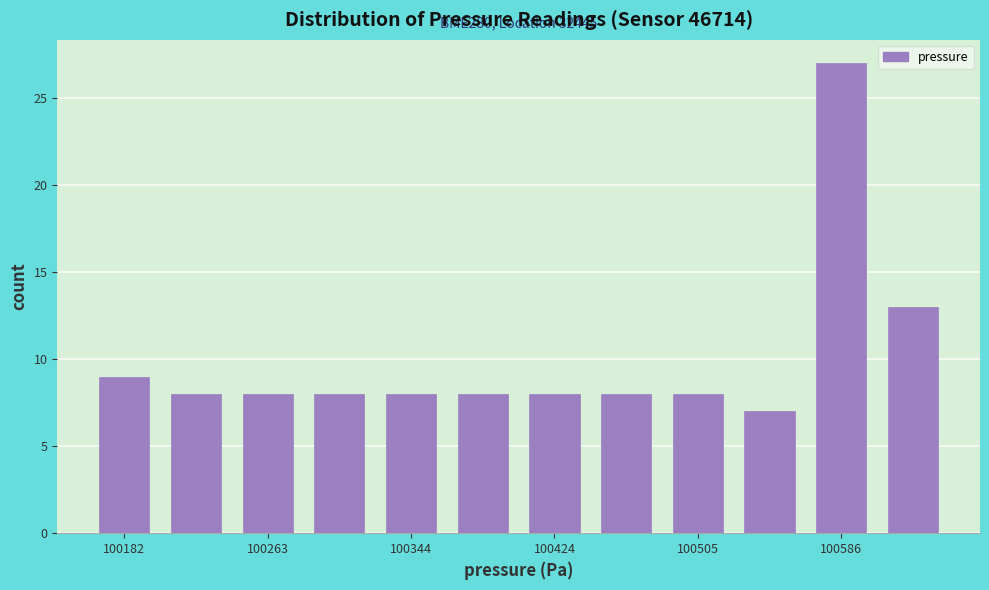

Which range on the x-axis has the tallest bar?

100570 to 100610